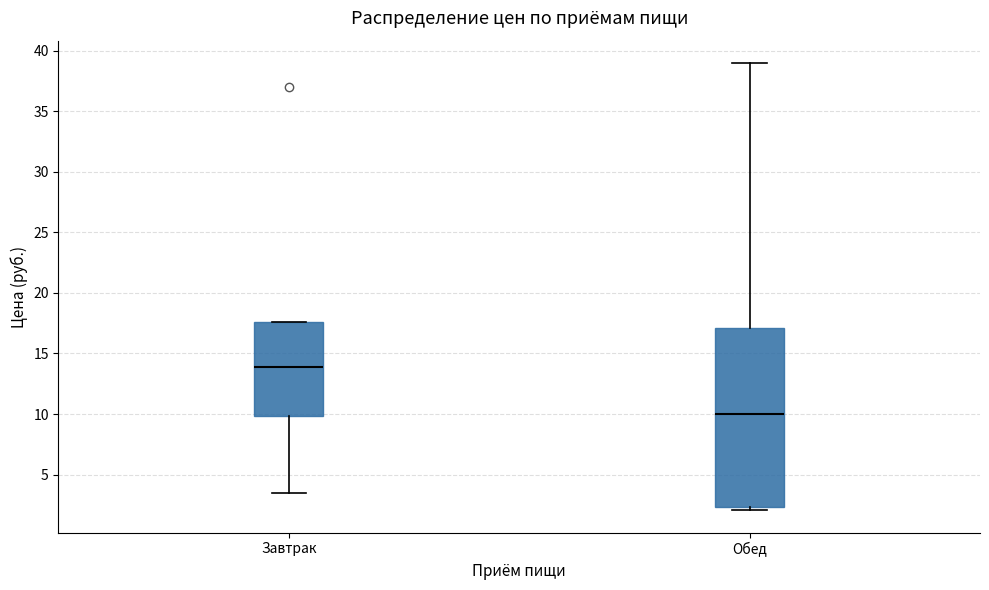

Reading left to right, transcribe this box plot: for each box, give where its median line is, the range the box spans, and where its two whiskers end, as read against the y-axis. The values are not printed on the chart, so give them approximately, as read against the axis.

Завтрак: median 14.0, box 10.0 to 17.5, whiskers 3.5 to 17.5
Обед: median 10.0, box 2.5 to 17.0, whiskers 2.0 to 39.0